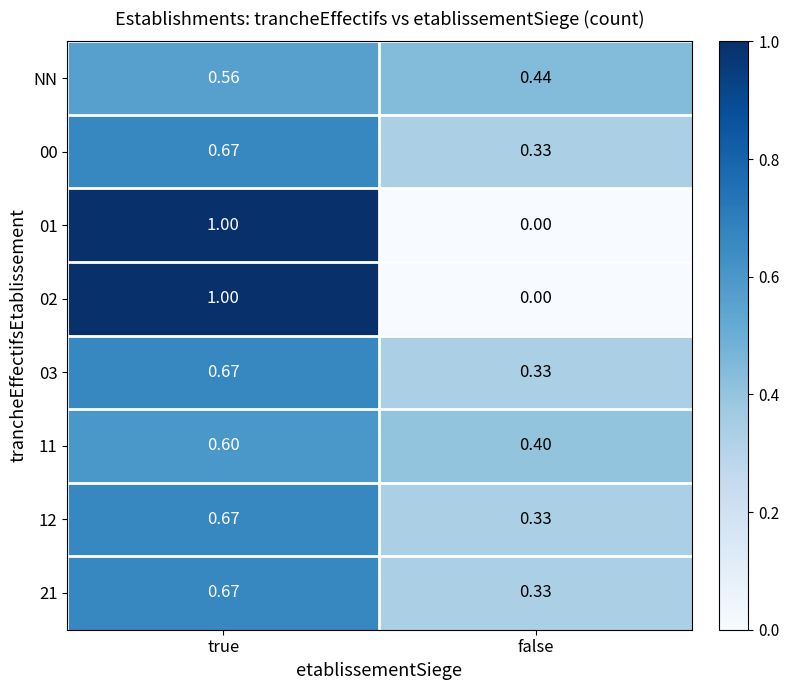

Where is 21 nearest to the value 0?

false